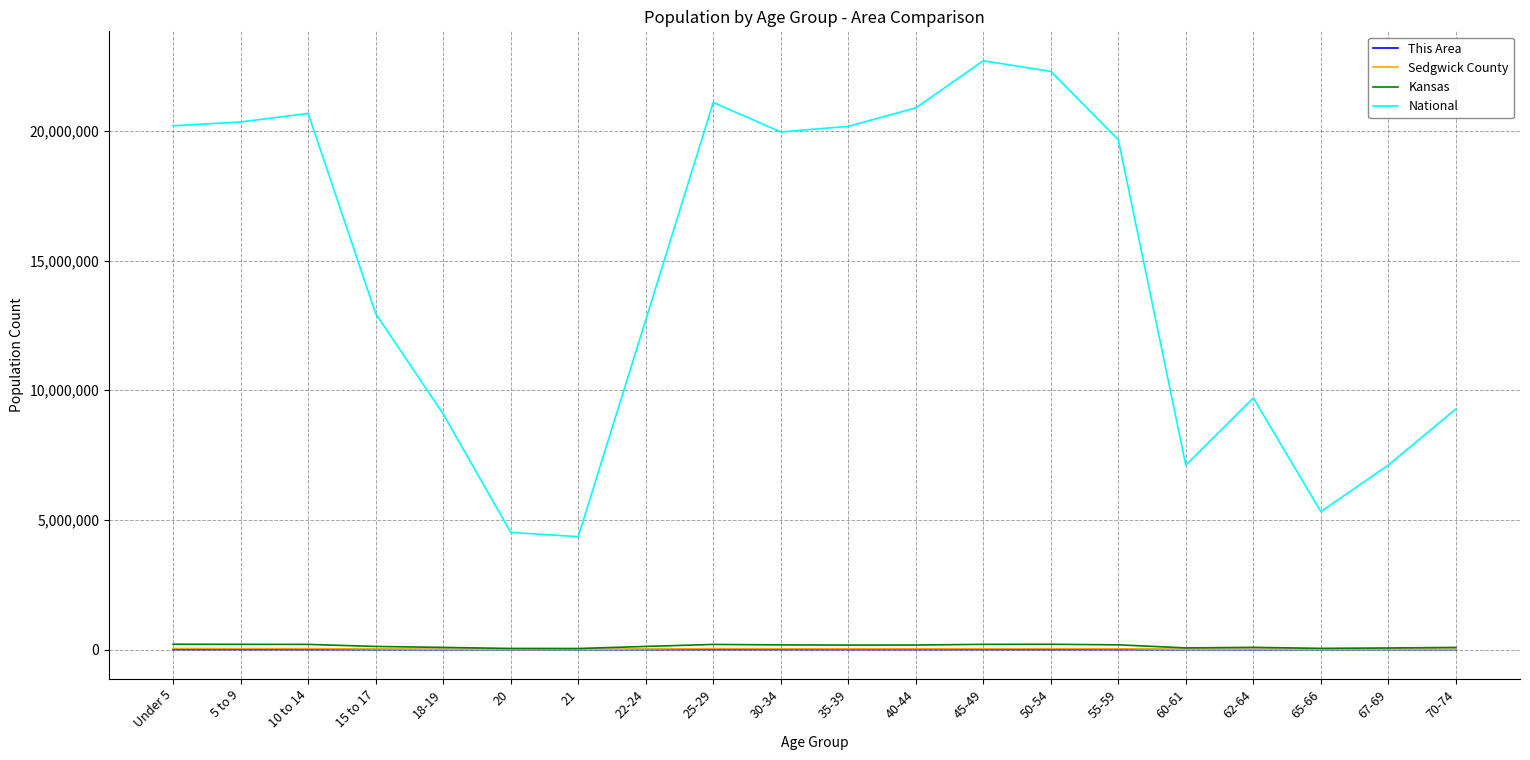

The value of National at 55-59 is 19664805. True or false?

True